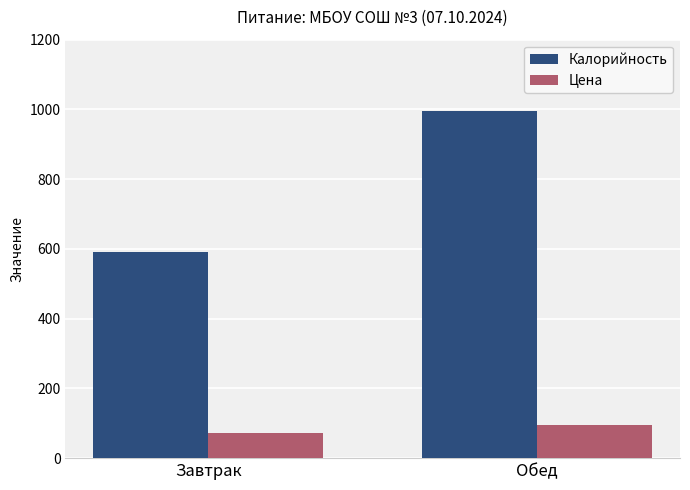

What is the difference between the maximum and minimum values in the Цена series?

21.0